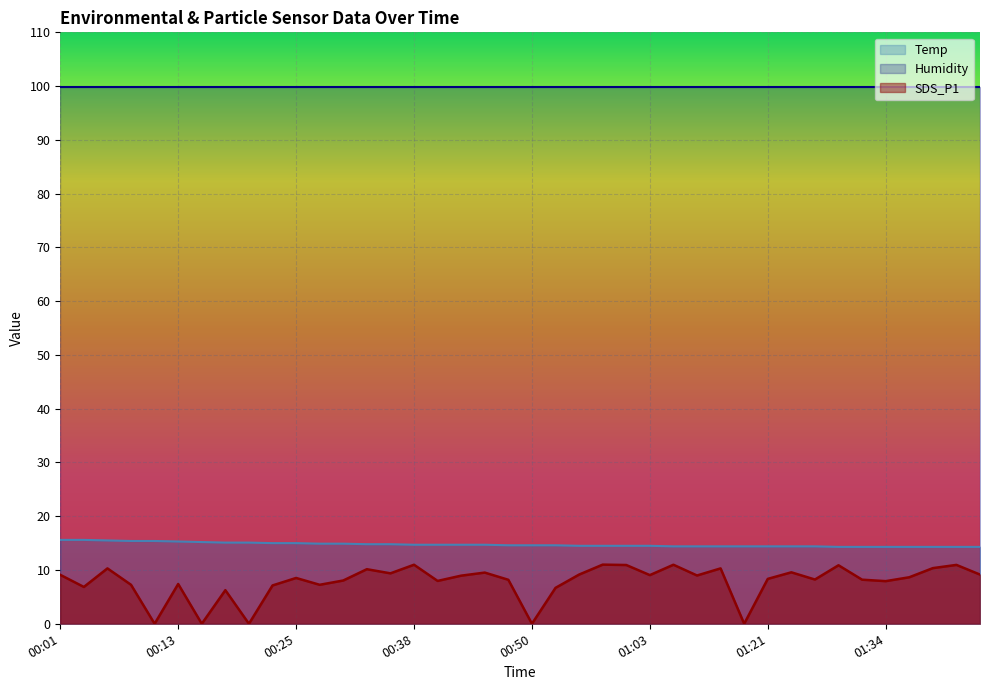

Count the number of data series in this chart.

3